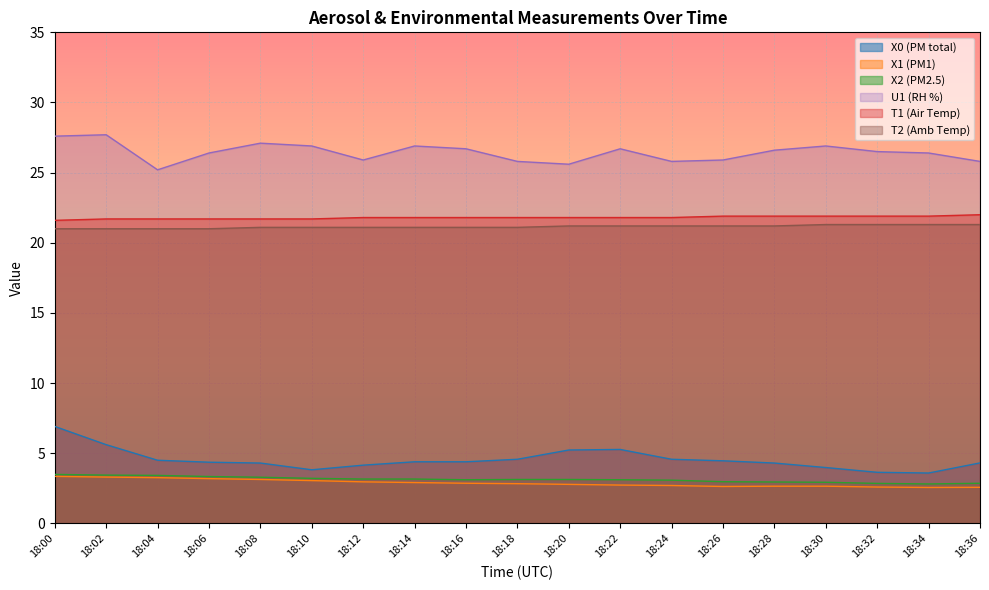

Reading left to right, list all the values displayed in this chart.

X0 (PM total): 18:00=6.9	18:02=5.6	18:04=4.5	18:06=4.4	18:08=4.3	18:10=3.8	18:12=4.2	18:14=4.4	18:16=4.4	18:18=4.6	18:20=5.2	18:22=5.3	18:24=4.6	18:26=4.5	18:28=4.3	18:30=4.0	18:32=3.6	18:34=3.6	18:36=4.3
X1 (PM1): 18:00=3.4	18:02=3.3	18:04=3.3	18:06=3.2	18:08=3.1	18:10=3.0	18:12=3.0	18:14=2.9	18:16=2.9	18:18=2.8	18:20=2.8	18:22=2.7	18:24=2.7	18:26=2.6	18:28=2.6	18:30=2.6	18:32=2.6	18:34=2.6	18:36=2.6
X2 (PM2.5): 18:00=3.5	18:02=3.4	18:04=3.4	18:06=3.3	18:08=3.3	18:10=3.2	18:12=3.2	18:14=3.2	18:16=3.1	18:18=3.1	18:20=3.1	18:22=3.1	18:24=3.1	18:26=3.0	18:28=3.0	18:30=2.9	18:32=2.9	18:34=2.8	18:36=2.9
U1 (RH %): 18:00=27.6	18:02=27.7	18:04=25.2	18:06=26.4	18:08=27.1	18:10=26.9	18:12=25.9	18:14=26.9	18:16=26.7	18:18=25.8	18:20=25.6	18:22=26.7	18:24=25.8	18:26=25.9	18:28=26.6	18:30=26.9	18:32=26.5	18:34=26.4	18:36=25.8
T1 (Air Temp): 18:00=21.6	18:02=21.7	18:04=21.7	18:06=21.7	18:08=21.7	18:10=21.7	18:12=21.8	18:14=21.8	18:16=21.8	18:18=21.8	18:20=21.8	18:22=21.8	18:24=21.8	18:26=21.9	18:28=21.9	18:30=21.9	18:32=21.9	18:34=21.9	18:36=22.0
T2 (Amb Temp): 18:00=21.0	18:02=21.0	18:04=21.0	18:06=21.0	18:08=21.1	18:10=21.1	18:12=21.1	18:14=21.1	18:16=21.1	18:18=21.1	18:20=21.2	18:22=21.2	18:24=21.2	18:26=21.2	18:28=21.2	18:30=21.3	18:32=21.3	18:34=21.3	18:36=21.3